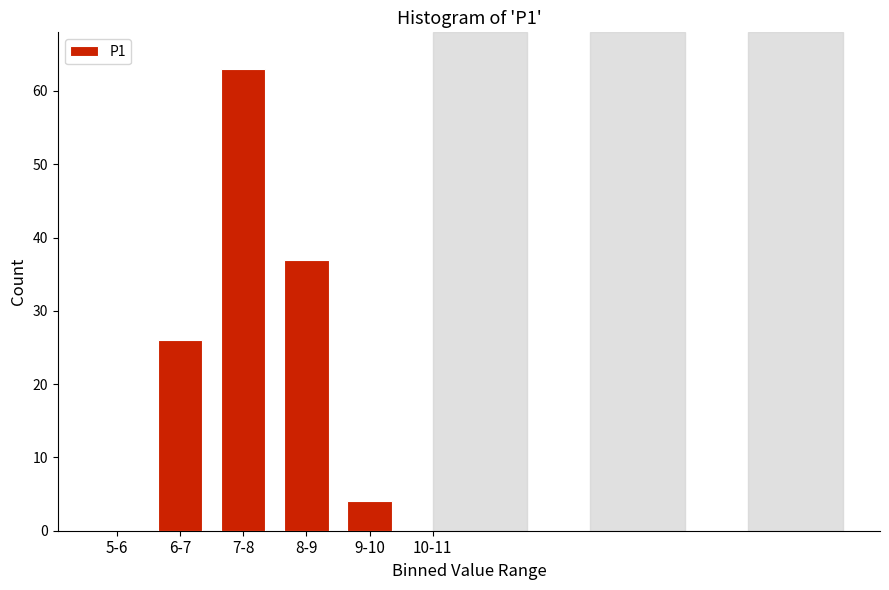

Reading left to right, list all the values displayed in this chart.

5-6=0	6-7=26	7-8=63	8-9=37	9-10=4	10-11=0